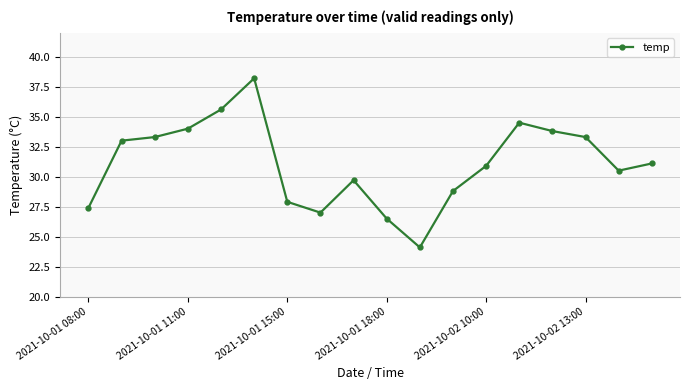

True or false: there are more than 0 points higher than both neighbors.

True